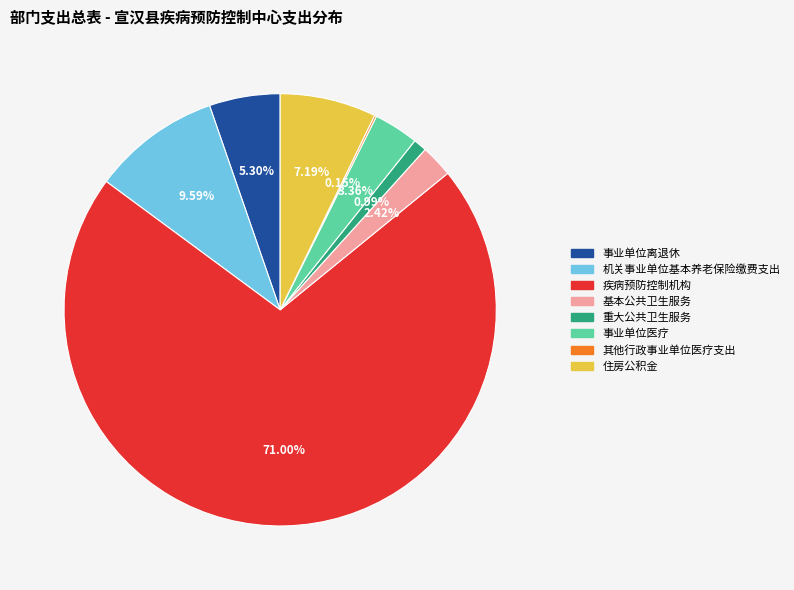

Is there a majority slice in this chart?

Yes